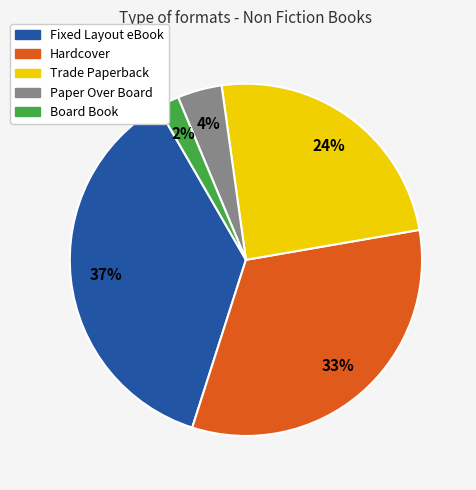

The Hardcover slice represents 33% of the pie. True or false?

True